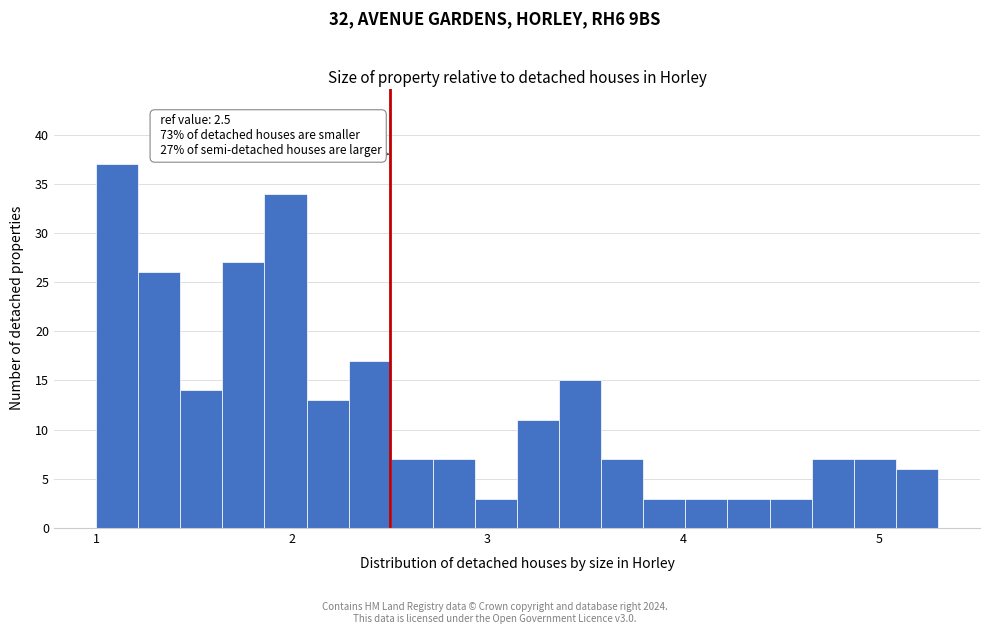

Read against the x-axis, roughly where is the centre of the tallest bar?

1.1